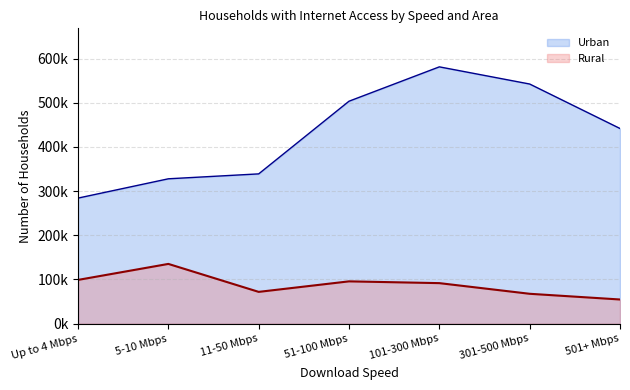

What is the sum of the Urban values at 101-300 Mbps and Up to 4 Mbps?

865744